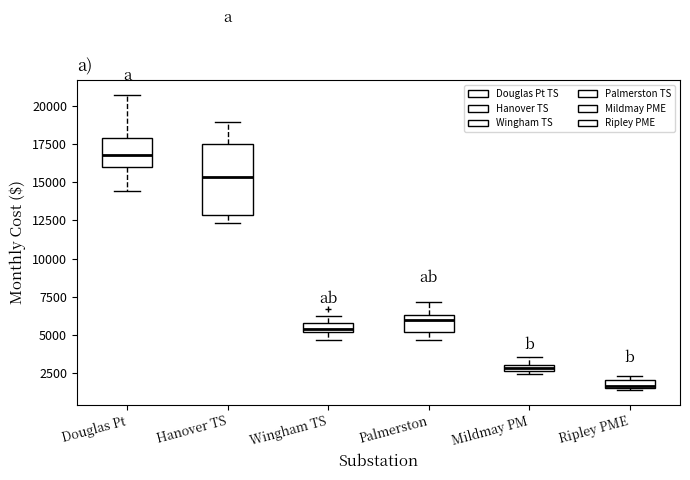

Comparing the boxes themselves (not the whiskers), which one is the tallest?

Hanover TS